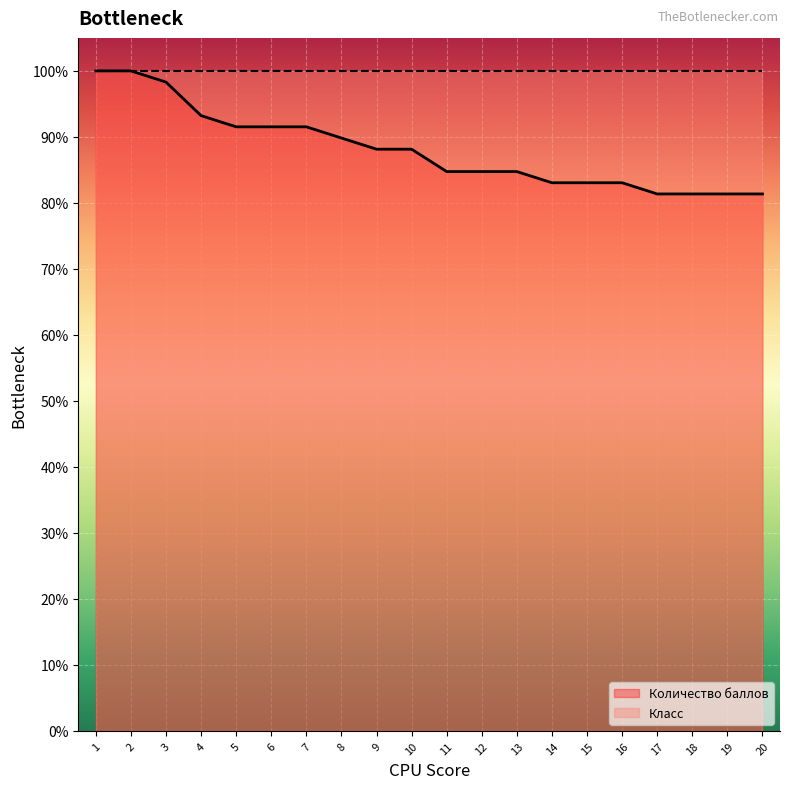

What is the change in value from 11 to 20?

-3.4